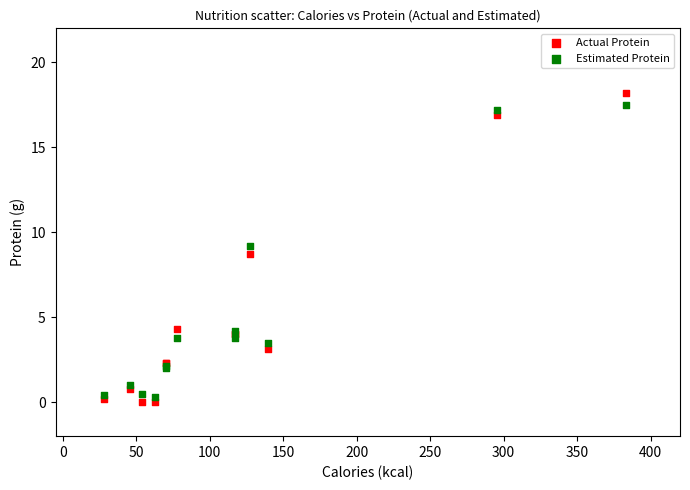

In the Estimated Protein series, what Y value is closest to 8?

9.2